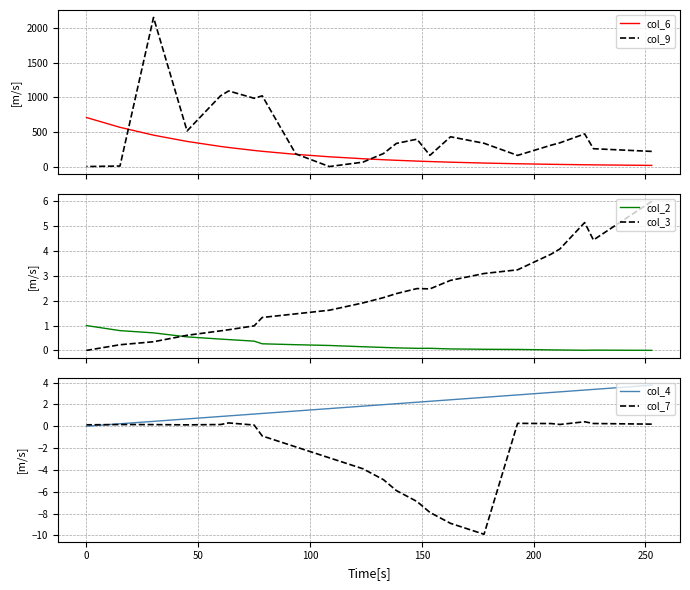

How many values in the col_6 series are below 98?

11